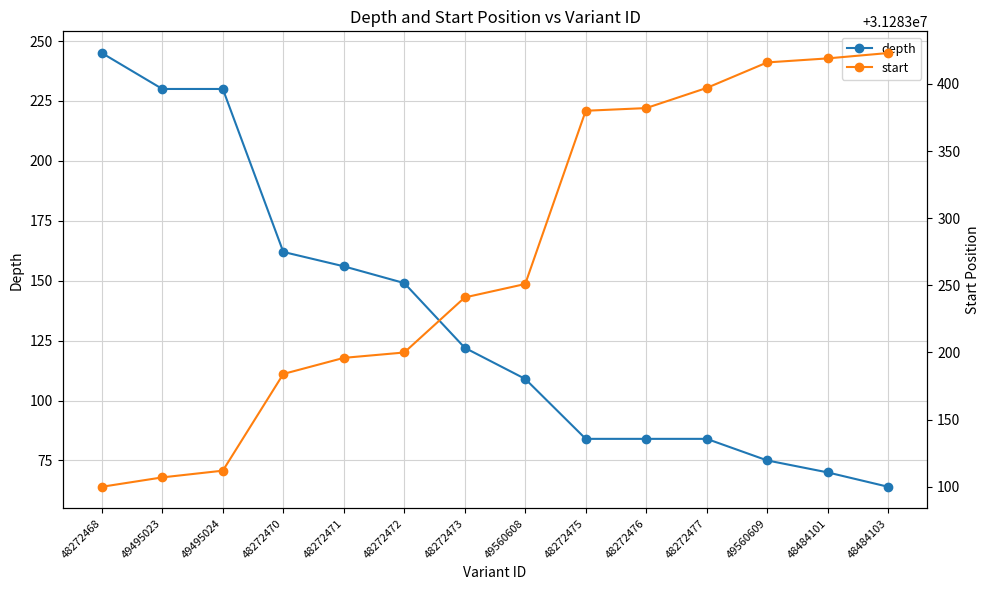

Between 48272468 and 48484101, which series saw the biggest shift?

start